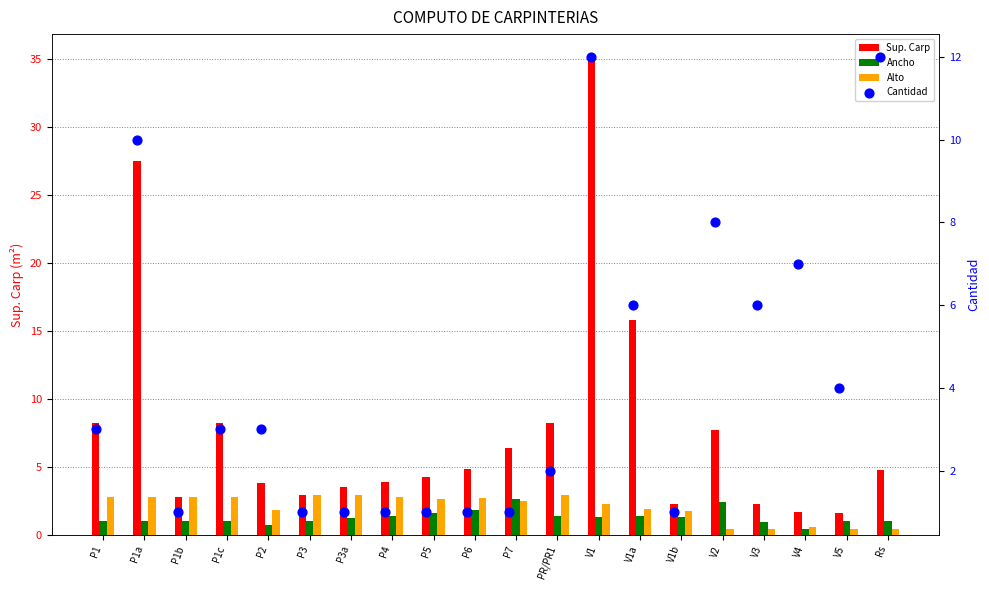

What are all the series names shown in the legend?

Sup. Carp, Ancho, Alto, Cantidad